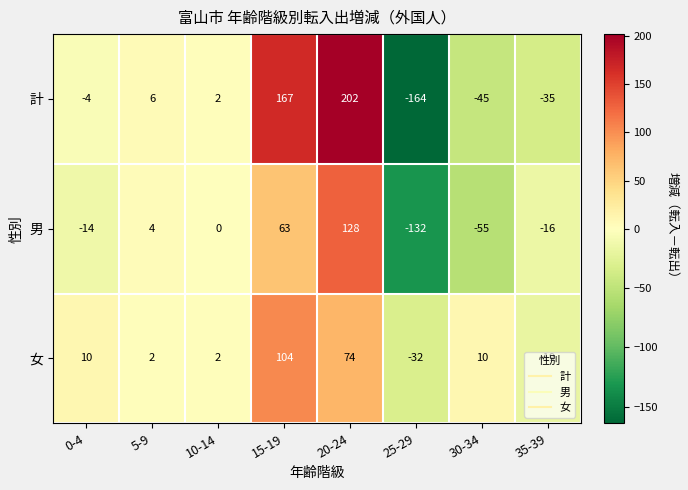

Between 5-9 and 15-19, which series saw the biggest shift?

計